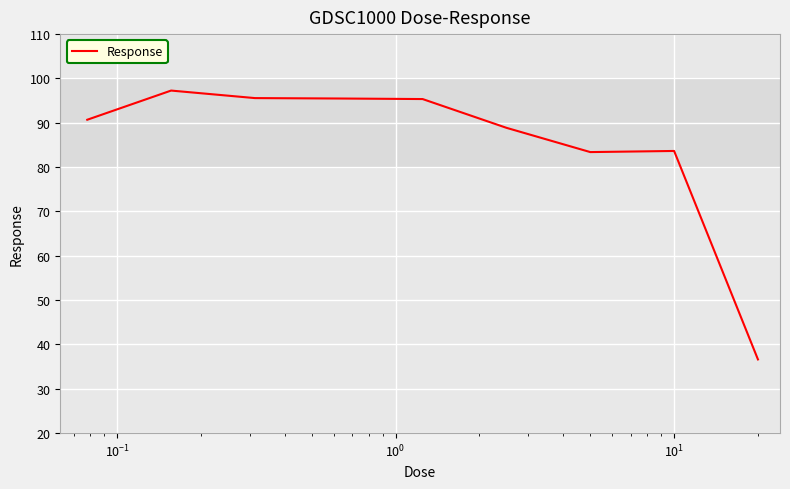

What is the minimum value shown in the chart?

36.6